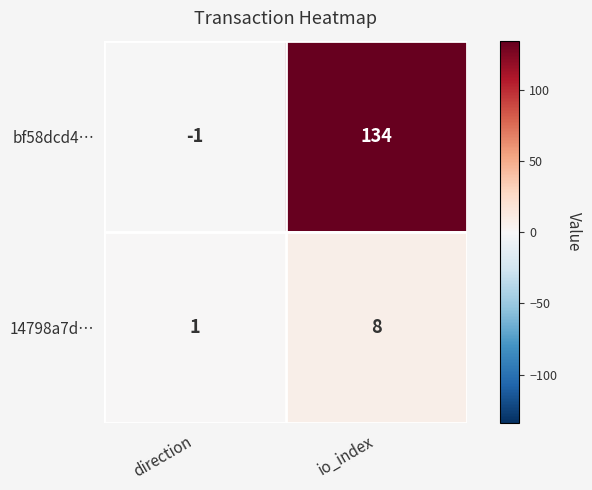

At which label is 14798a7d… closest to 4?

direction